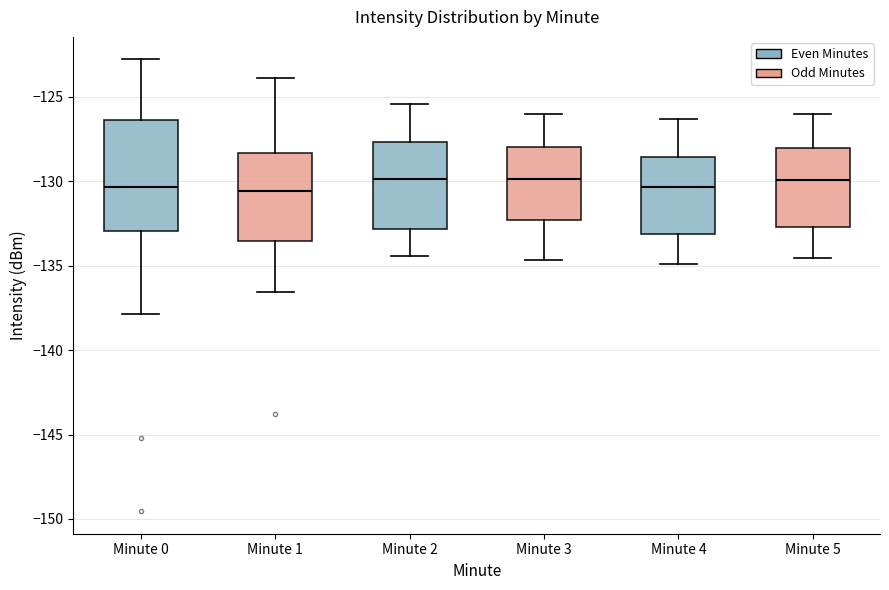

Comparing the boxes themselves (not the whiskers), which one is the tallest?

Minute 0